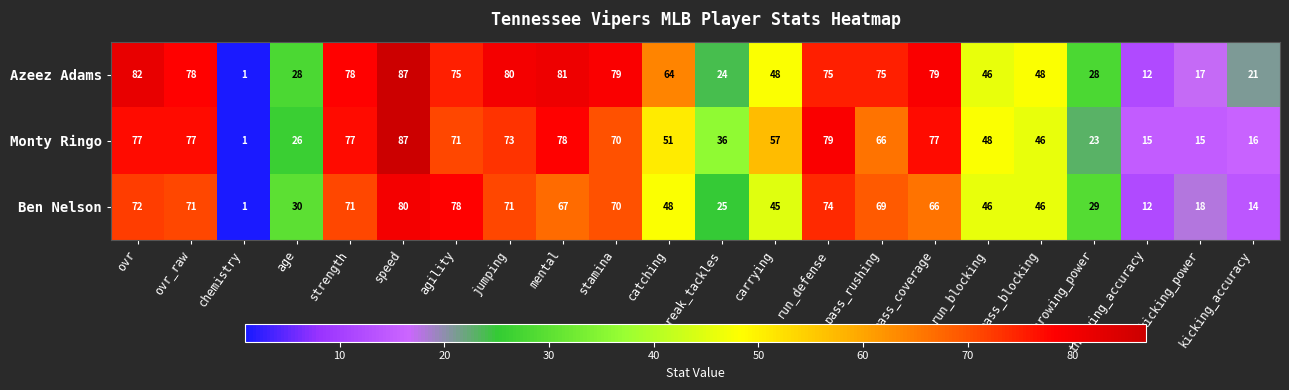

What is the sum of all Monty Ringo values?

1166